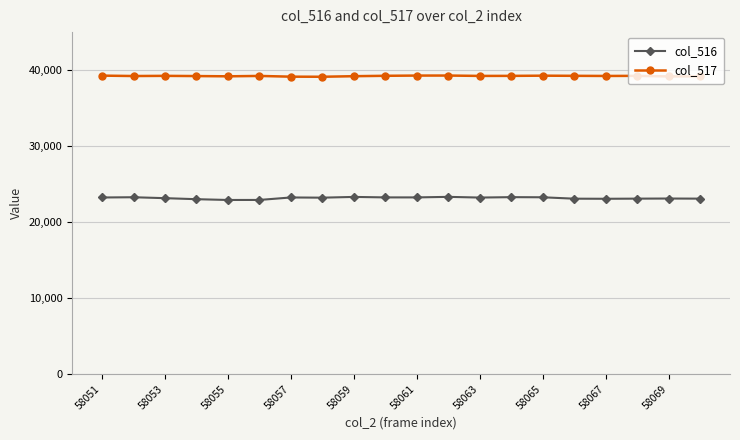

What is the value of the col_516 point at the 20th from the left?

23085